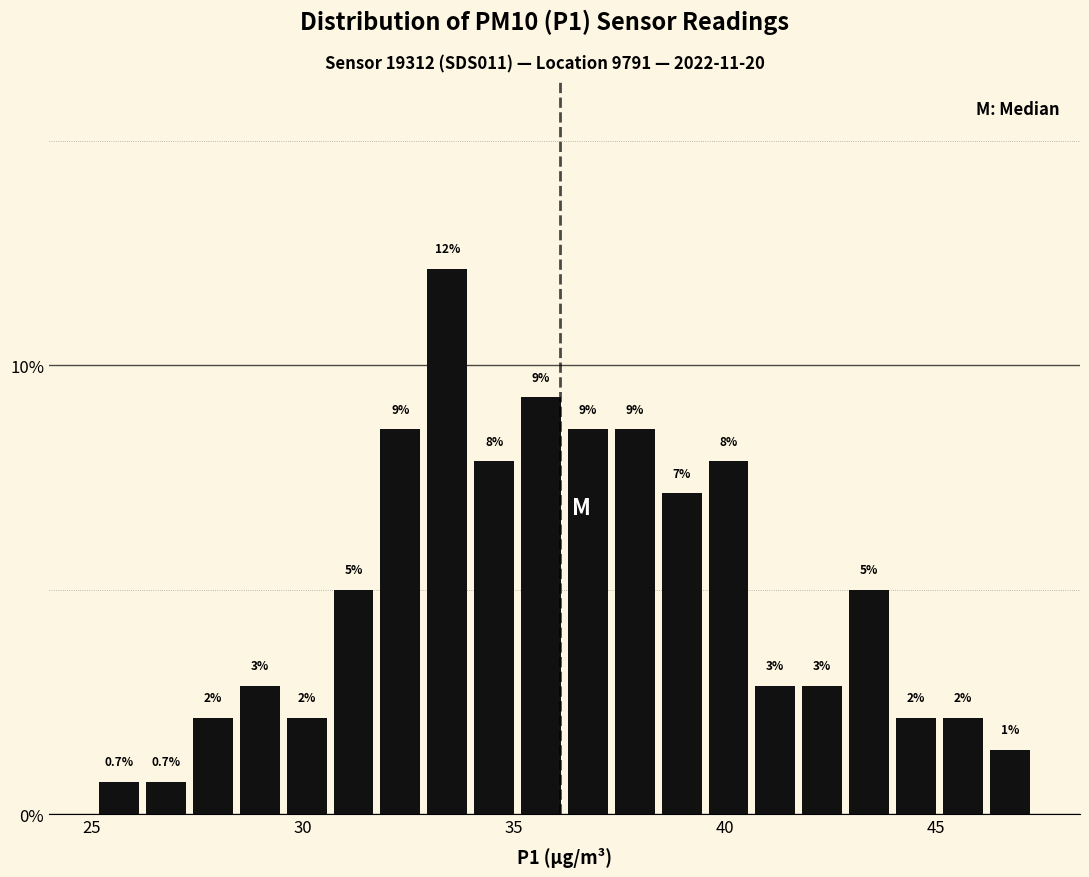

Read against the x-axis, roughly where is the centre of the tallest bar?

33.5